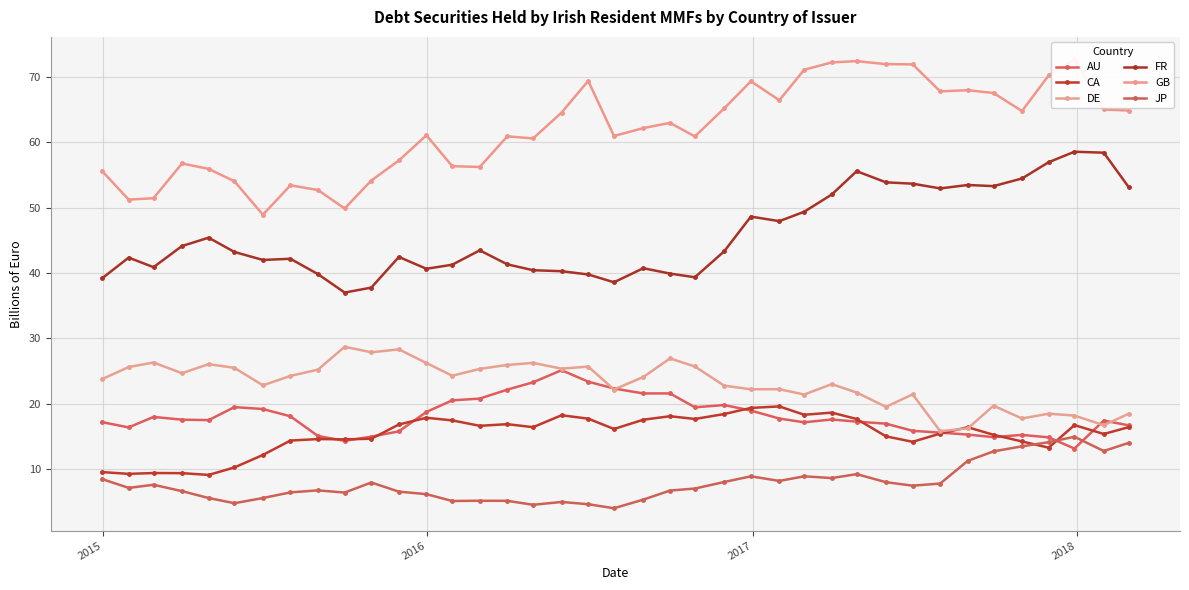

True or false: AU has a value of 30.8 at 21.

False